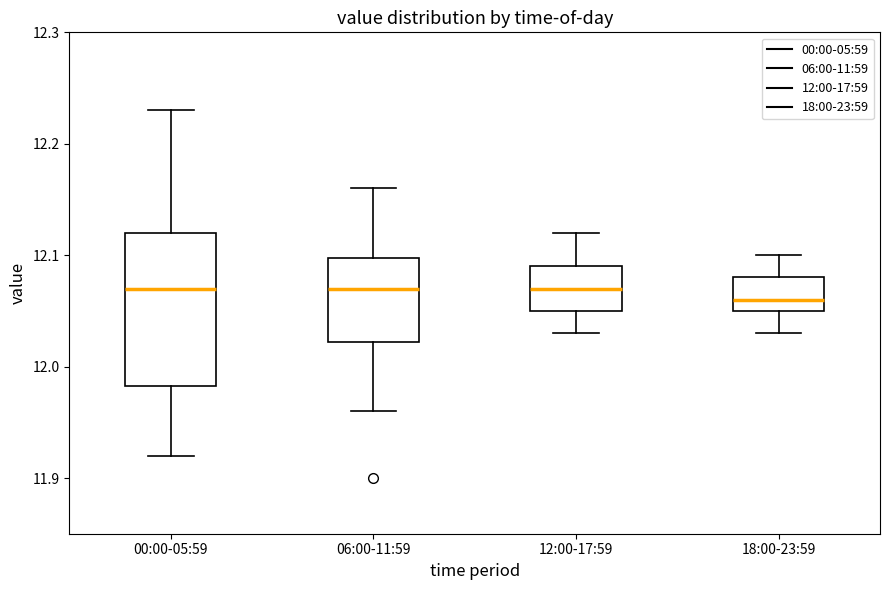

Reading left to right, read every box against the y-axis: the position of its median line, the range the box covers, and the ends of its whiskers. The values are not printed on the chart, so give them approximately, as read against the axis.

00:00-05:59: median 12.07, box 11.98 to 12.12, whiskers 11.92 to 12.23
06:00-11:59: median 12.07, box 12.02 to 12.10, whiskers 11.96 to 12.16
12:00-17:59: median 12.07, box 12.05 to 12.09, whiskers 12.03 to 12.12
18:00-23:59: median 12.06, box 12.05 to 12.08, whiskers 12.03 to 12.10